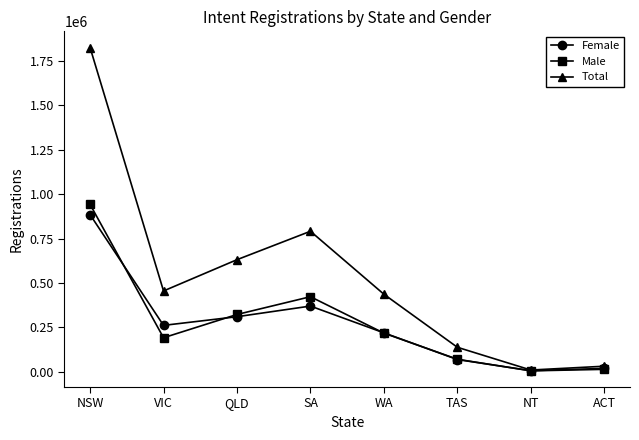

List the series in order of their peak value, highest first.

Total, Male, Female